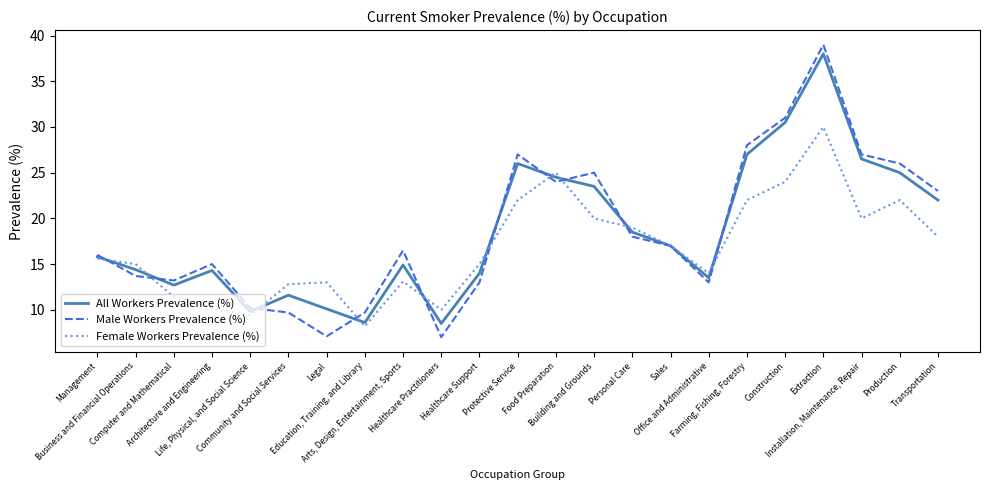

Which series has the largest range (max minus min)?

Male Workers Prevalence (%)